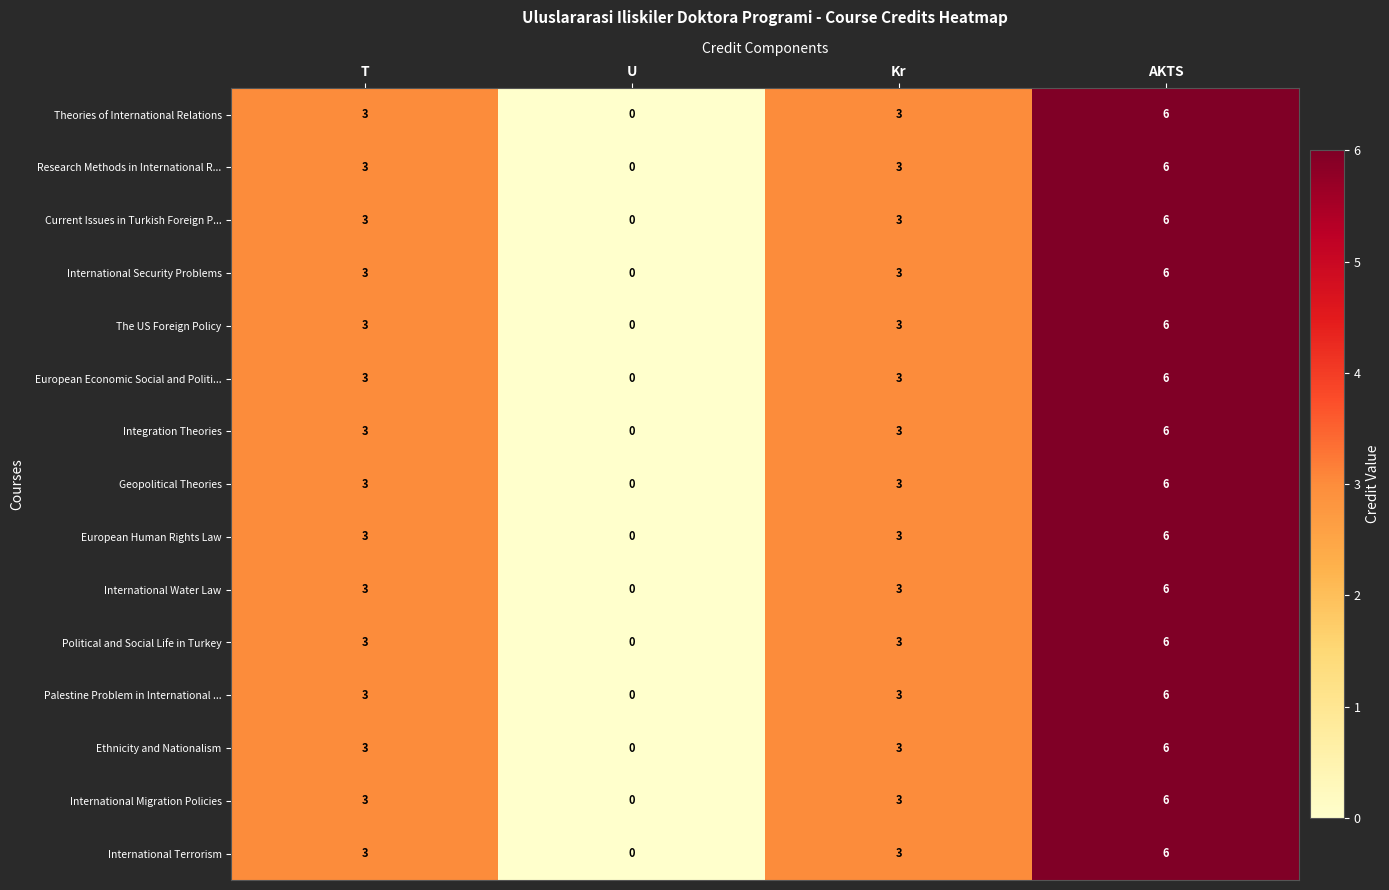

Count the International Terrorism values in the range 3 to 6.

3